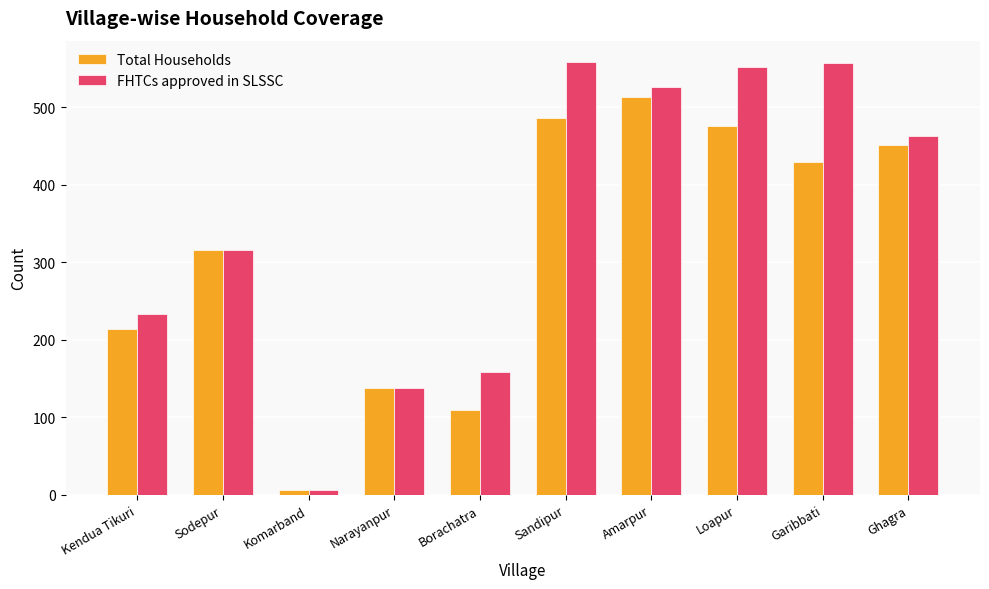

What position from the left is Kendua Tikuri?

1